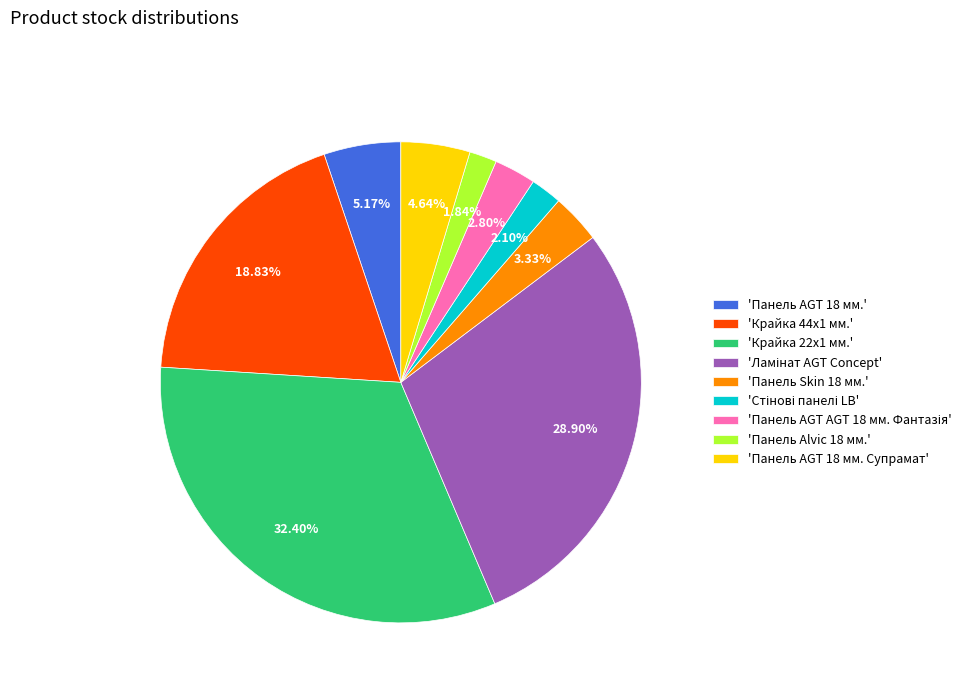

Is 'Панель Skin 18 мм.' the majority of the pie?

No